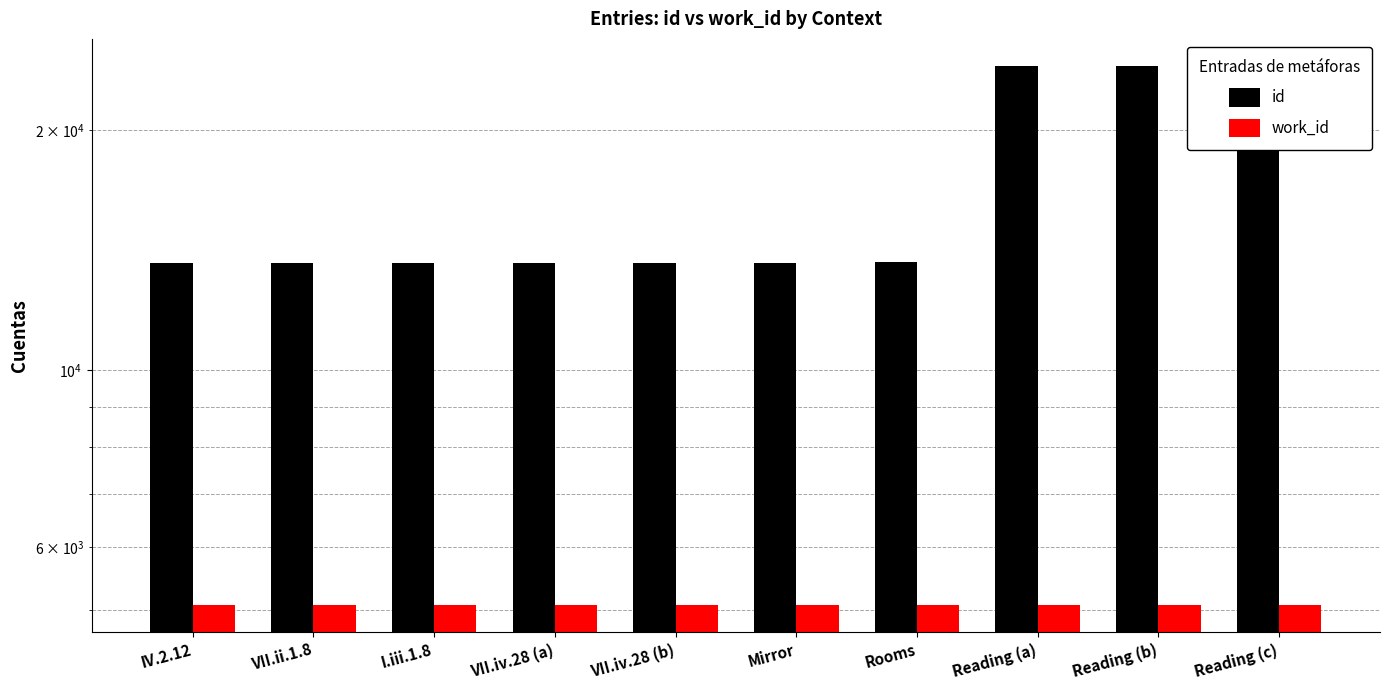

What is the average value of the id series?

16755